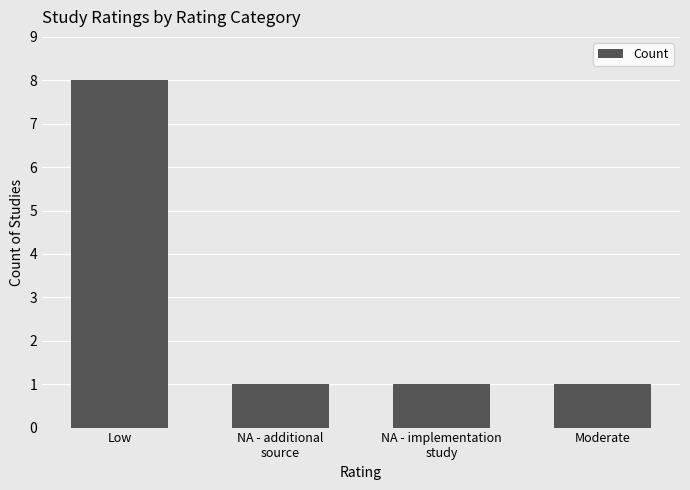

What is the label of the 1st bar from the right?

Moderate